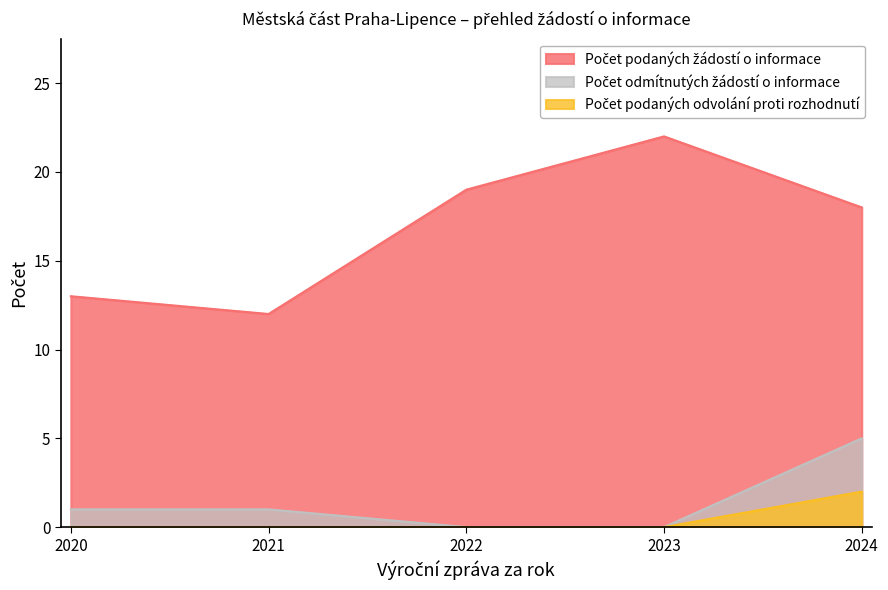

Rank the categories by Počet podaných žádostí o informace value from lowest to highest.

2021, 2020, 2024, 2022, 2023